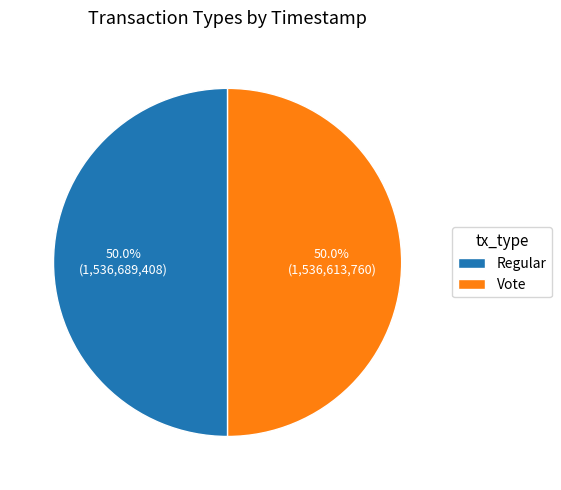

What is the total percentage of Regular and Vote?

100.0%